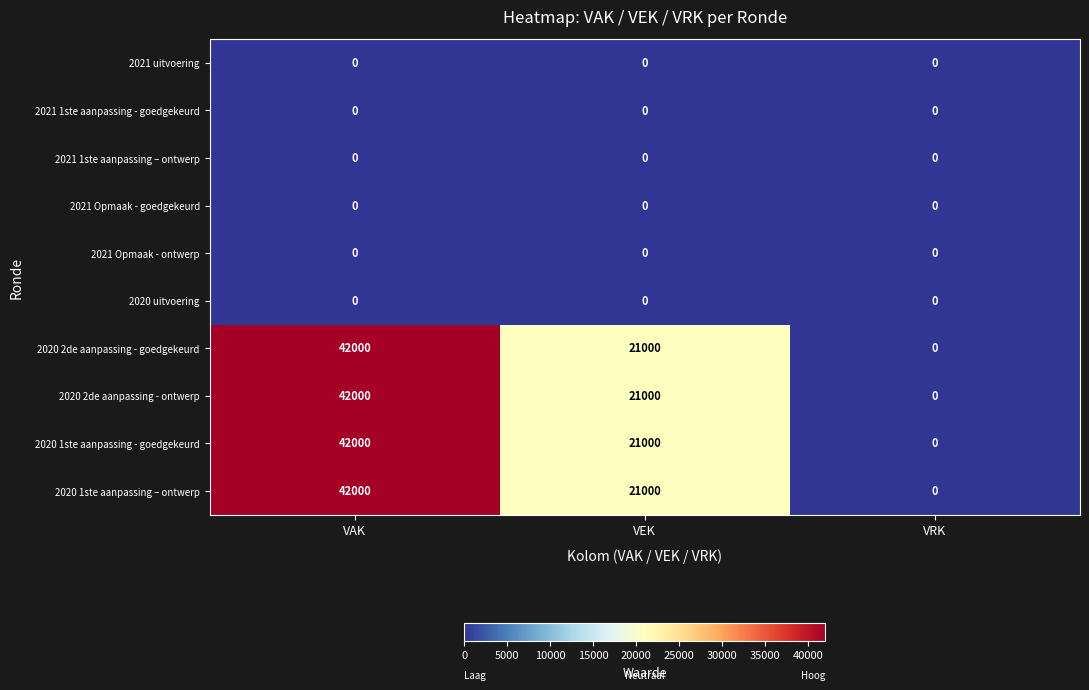

What is the spread (max minus min) of values at VAK?

42000